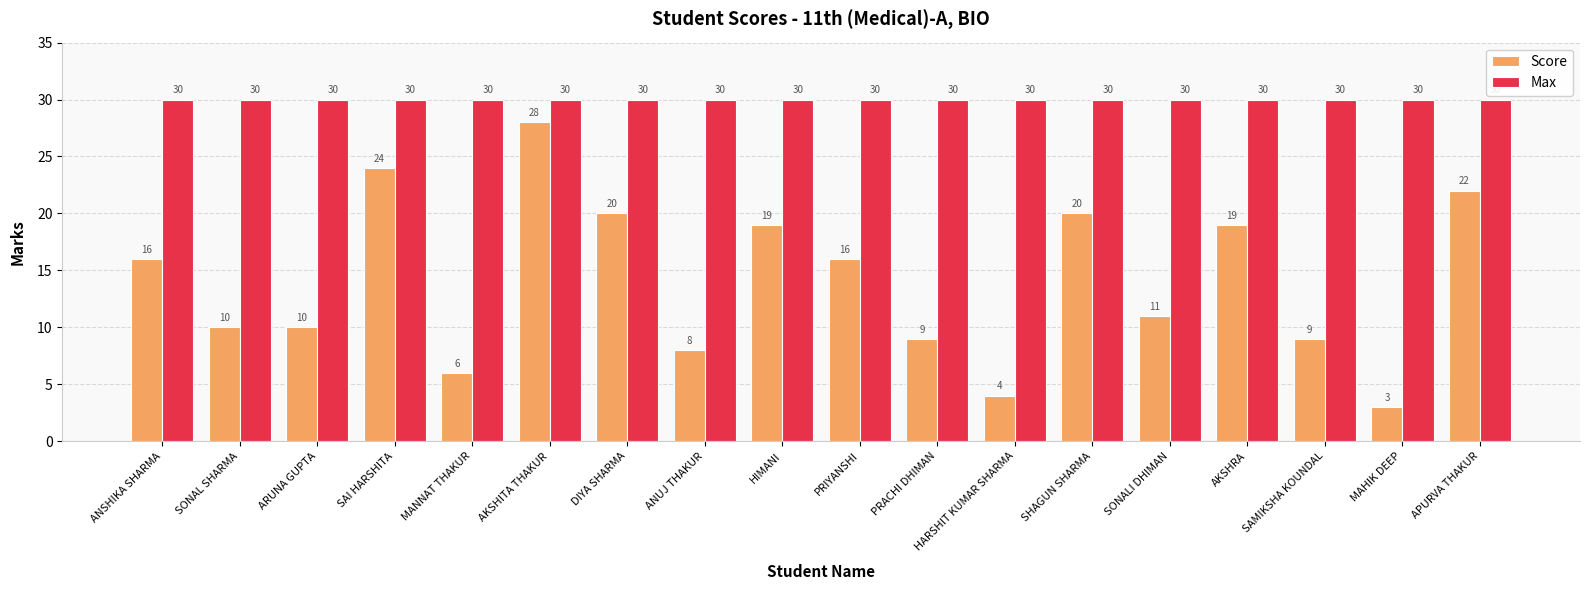

The Max series shows 30 at AKSHITA THAKUR. True or false?

True